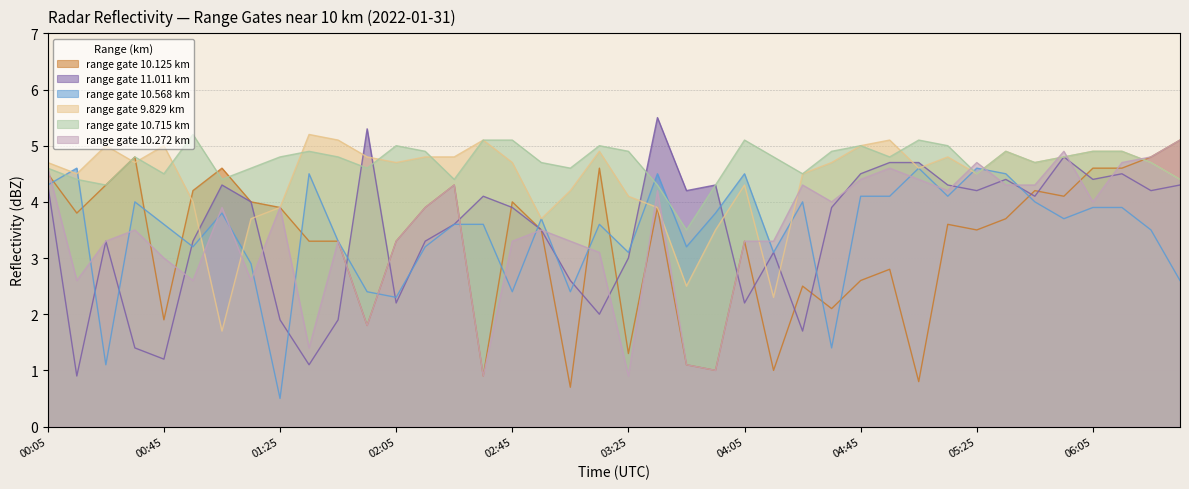

Which series has the largest total across all categories?

range gate 10.715 km